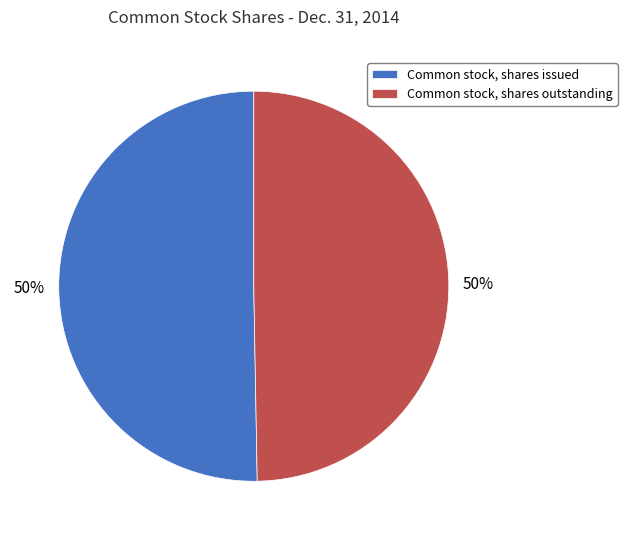

Combined, do Common stock, shares issued and Common stock, shares outstanding account for over 50%?

Yes